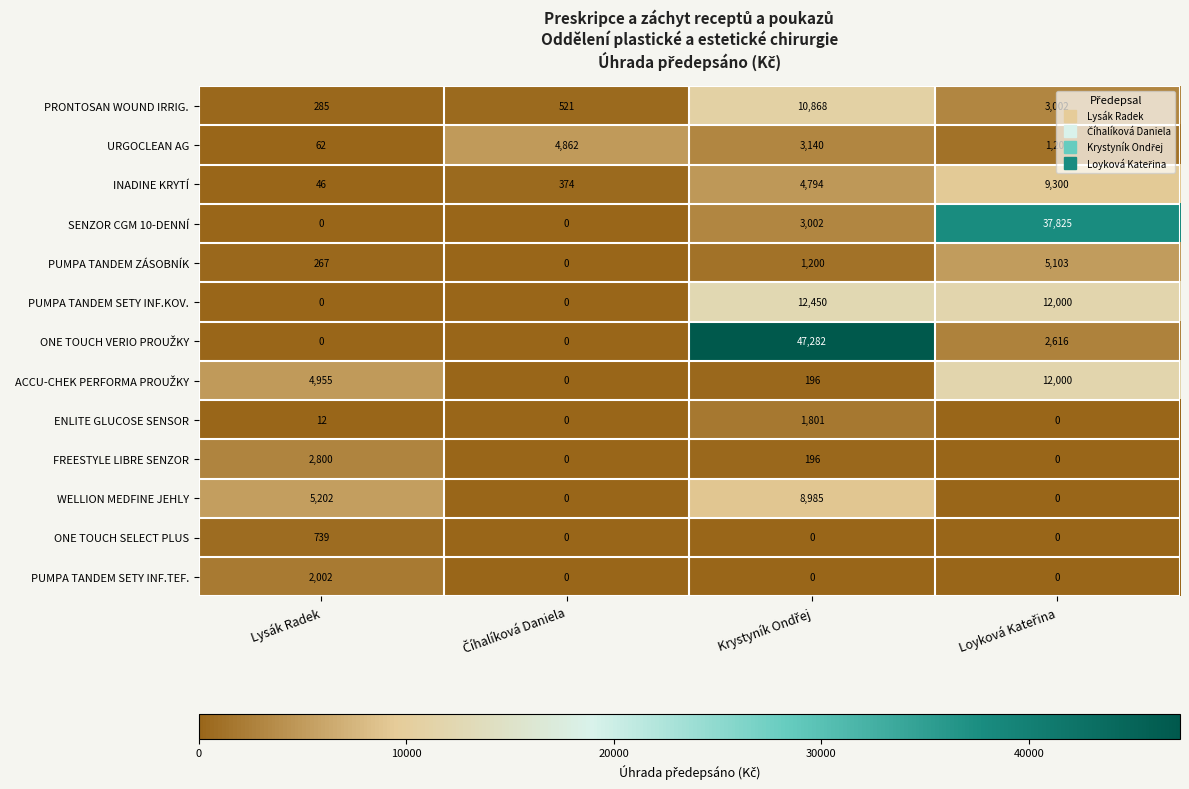

What is the difference between the maximum and second lowest values in the PUMPA TANDEM SETY INF.KOV. series?

12450